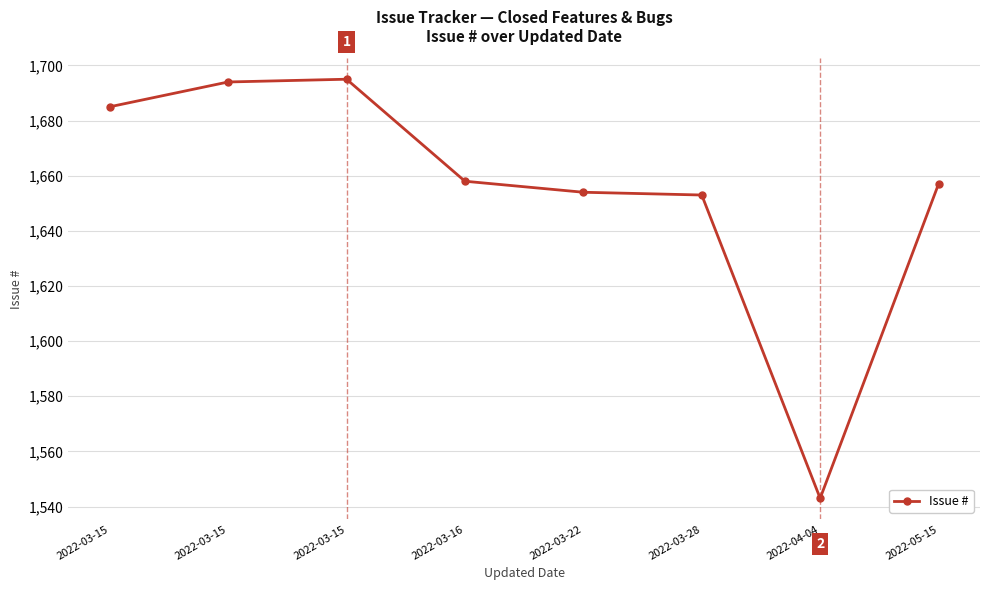

The value at 2022-03-28 is 1653. True or false?

True